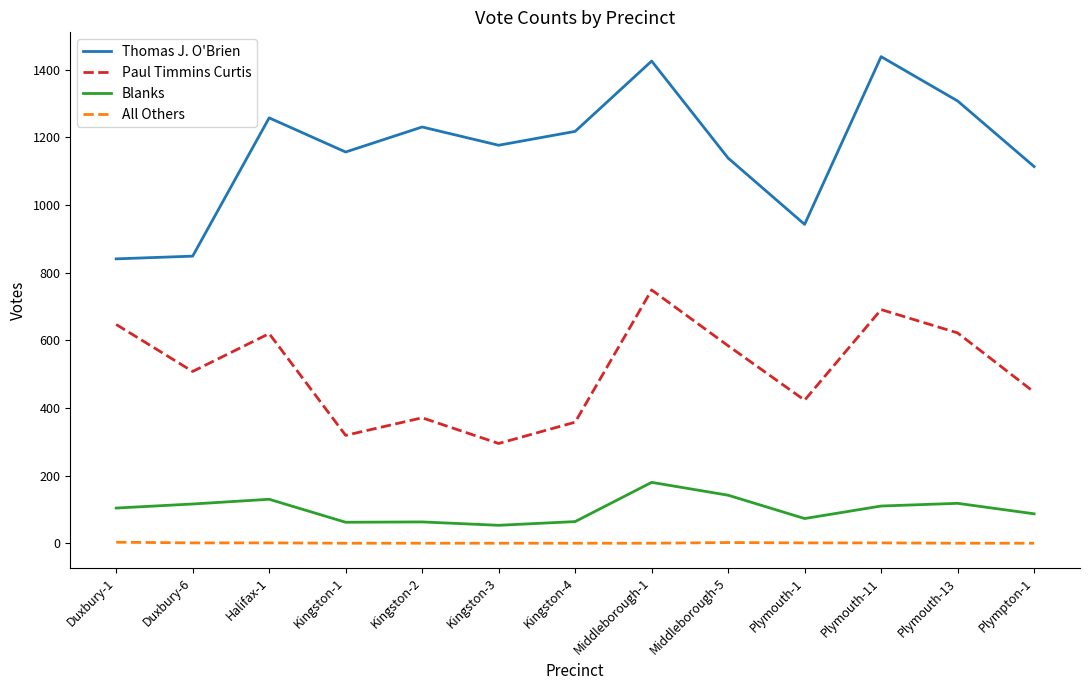

List the series in order of their peak value, lowest first.

All Others, Blanks, Paul Timmins Curtis, Thomas J. O'Brien